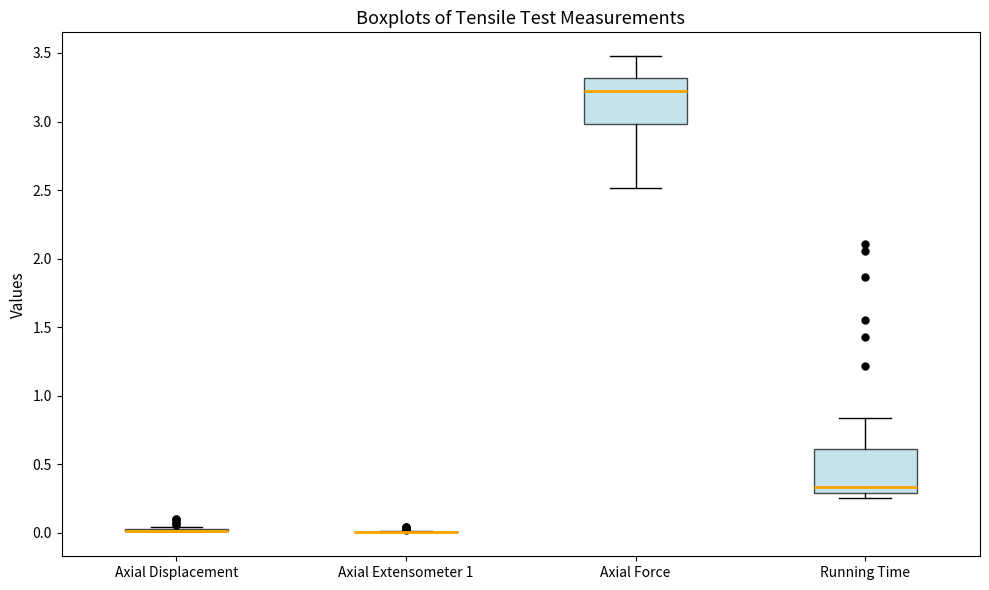

Reading left to right, transcribe this box plot: for each box, give where its median line is, the range the box spans, and where its two whiskers end, as read against the y-axis. The values are not printed on the chart, so give them approximately, as read against the axis.

Axial Displacement: box collapsed to a line at 0.00, whiskers 0.00 to 0.05
Axial Extensometer 1: box collapsed to a line at 0.00, whiskers 0.00 to 0.00
Axial Force: median 3.20, box 3.00 to 3.30, whiskers 2.50 to 3.50
Running Time: median 0.35, box 0.30 to 0.60, whiskers 0.25 to 0.85